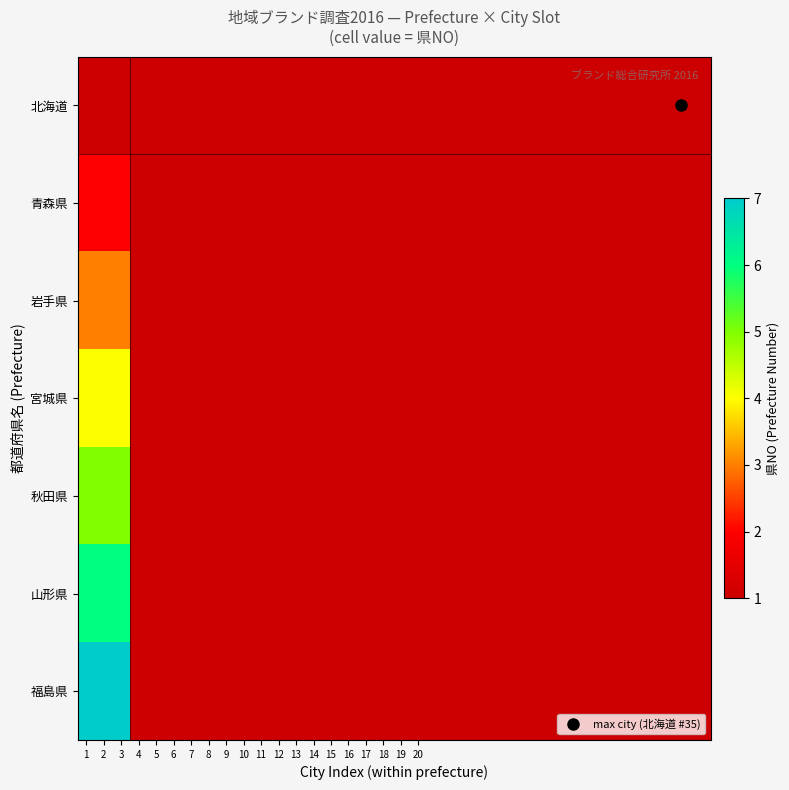

At which label is 岩手県 closest to 3?

1